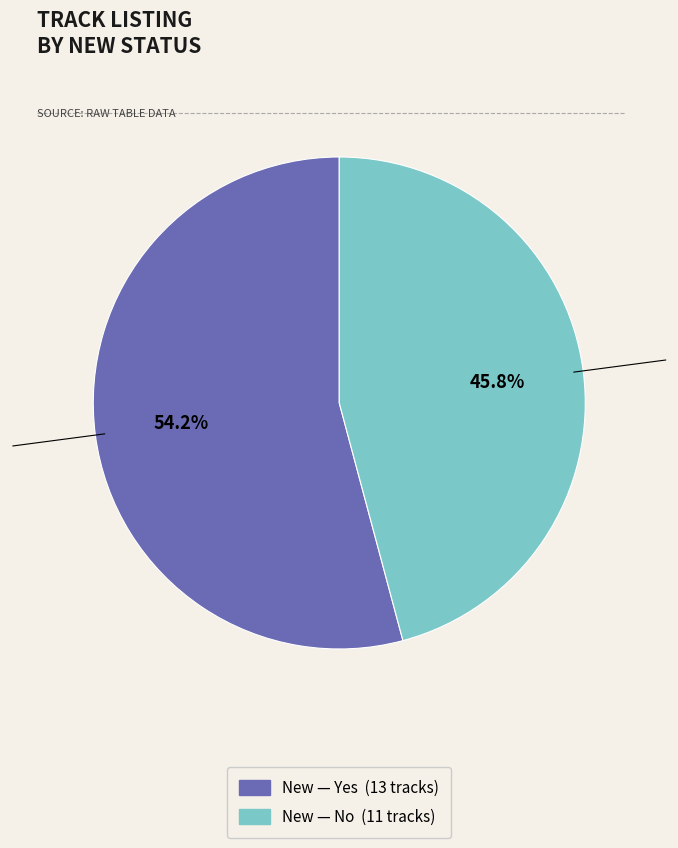

Which category has the biggest portion of the pie?

Yes